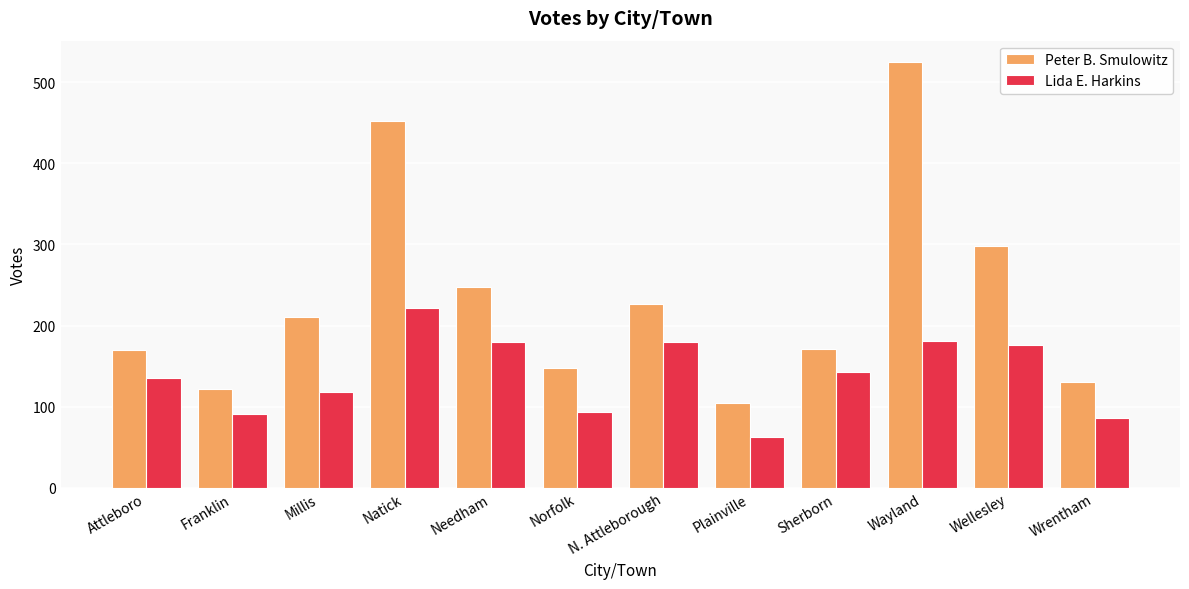

At which label does Lida E. Harkins reach its minimum?

Plainville